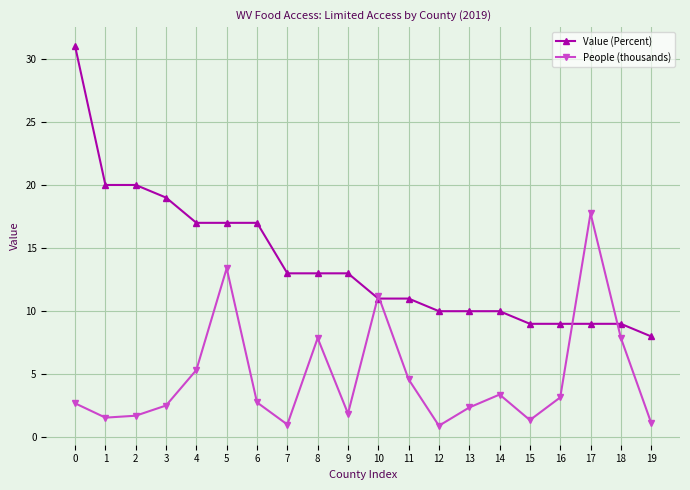

True or false: Value (Percent) and People (thousands) cross at least once.

True